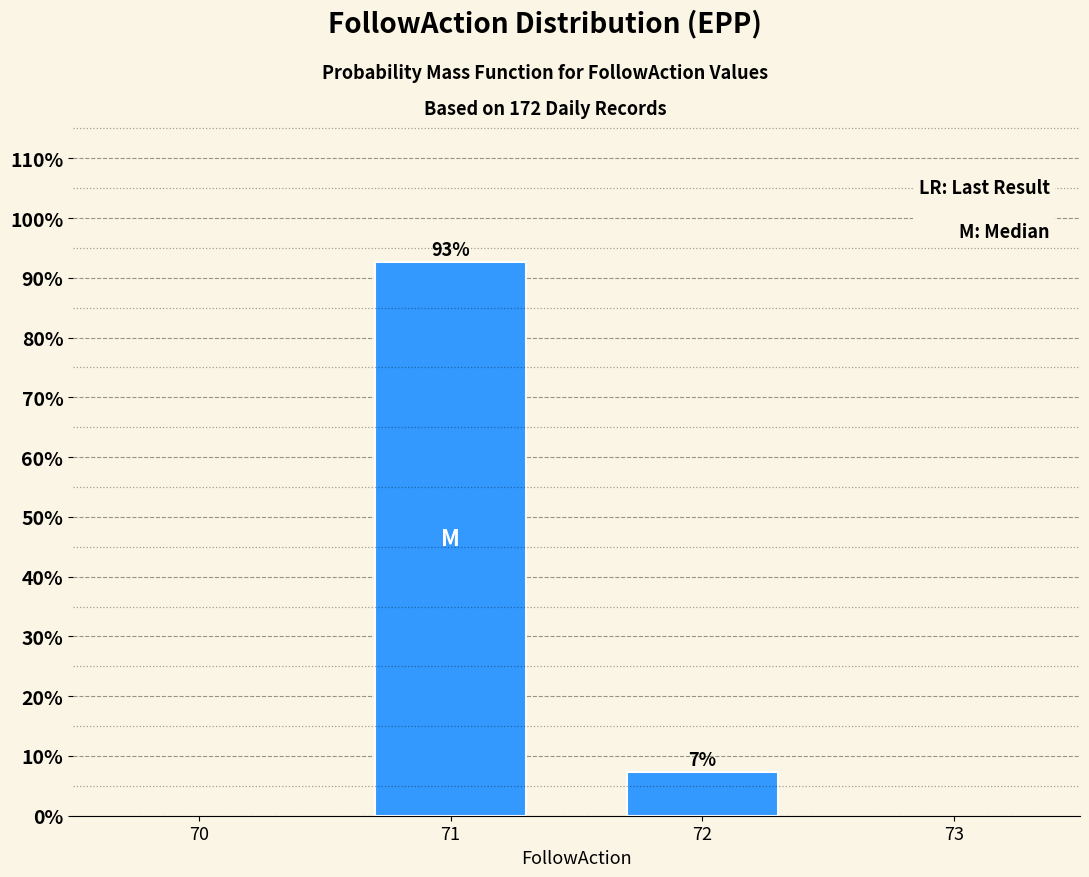

At which label is the value closest to 49?

72